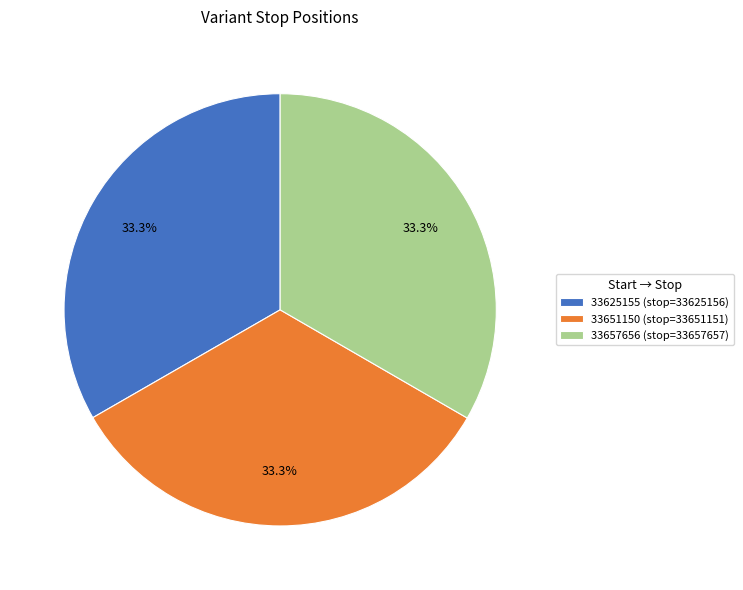

Does any single category account for the majority?

No